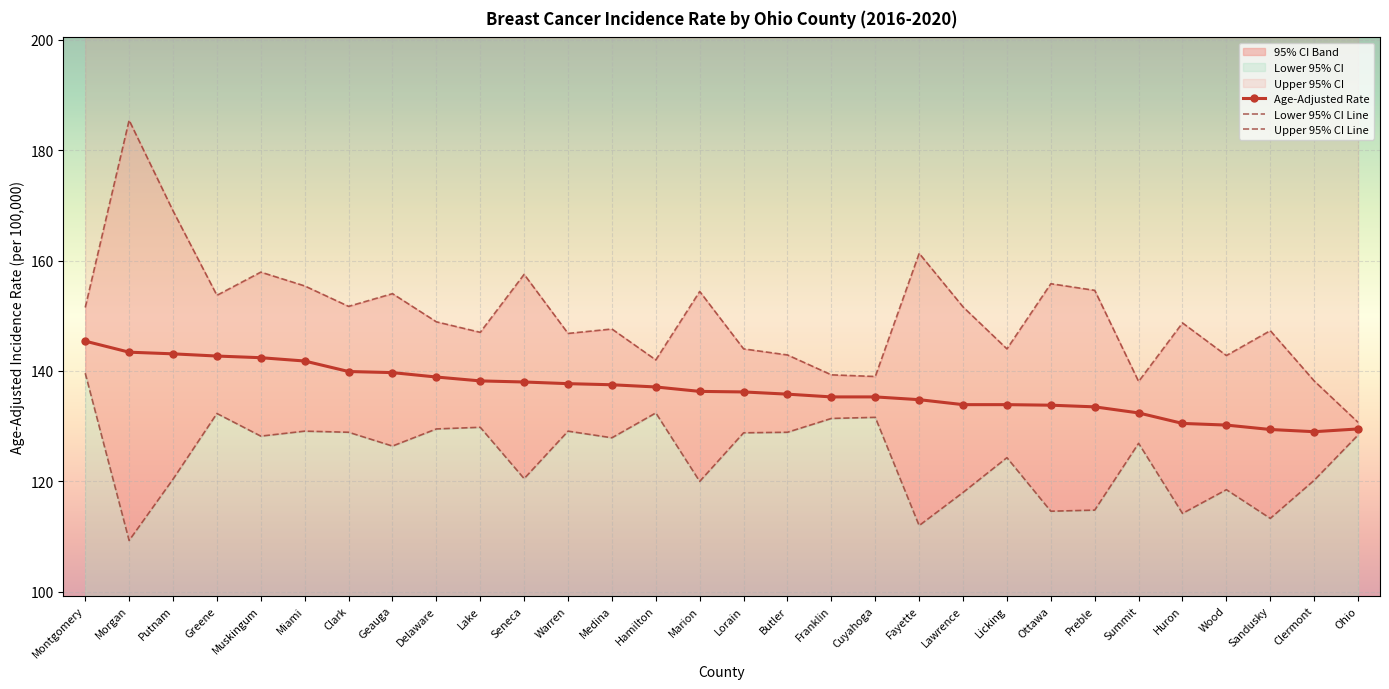

Which series changed the most between Seneca and Clermont?

Upper 95% CI Line